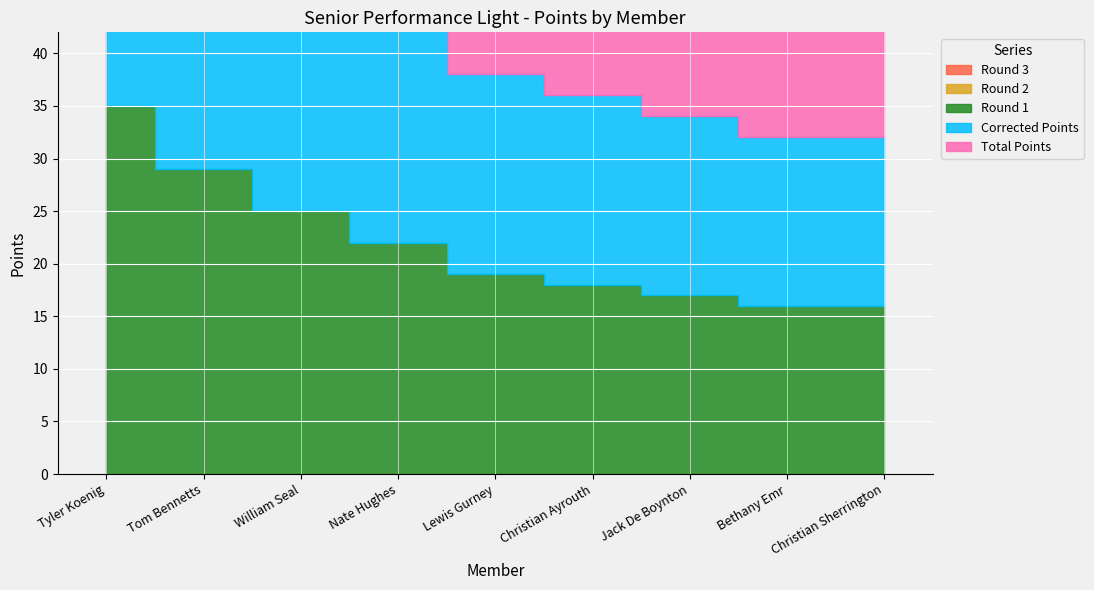

What is the maximum value shown in the chart?

35